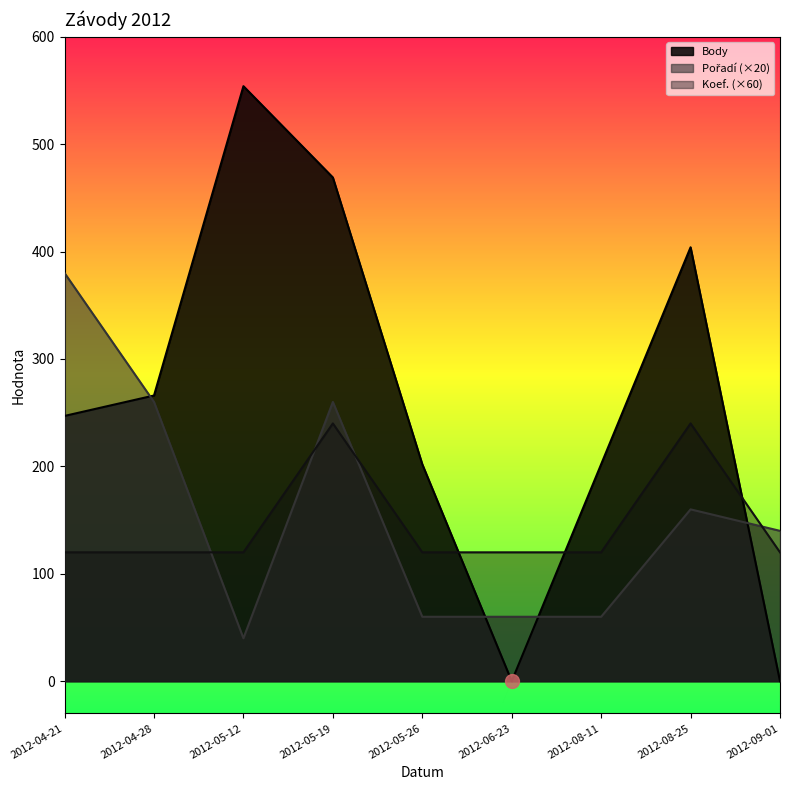

Which category has the highest value across all series?

2012-05-12